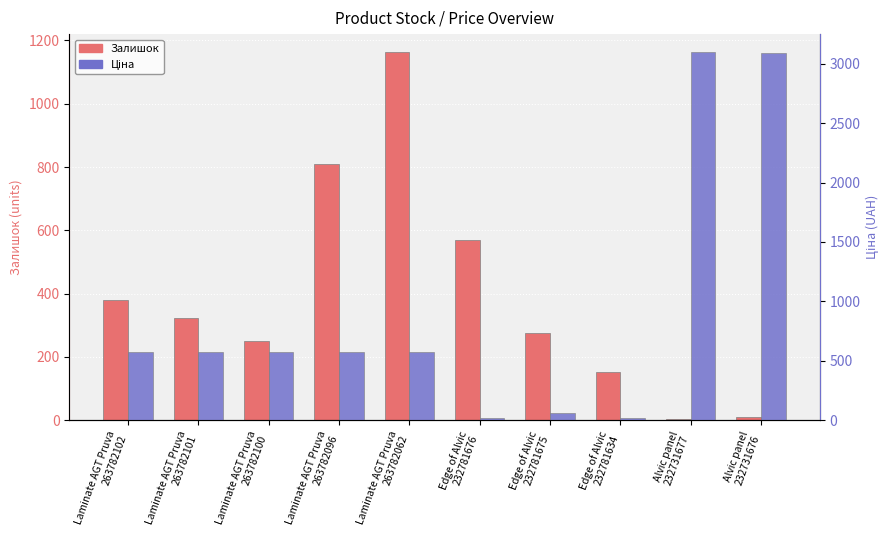

At which label does Ціна reach its minimum?

Edge of Alvic
232781676